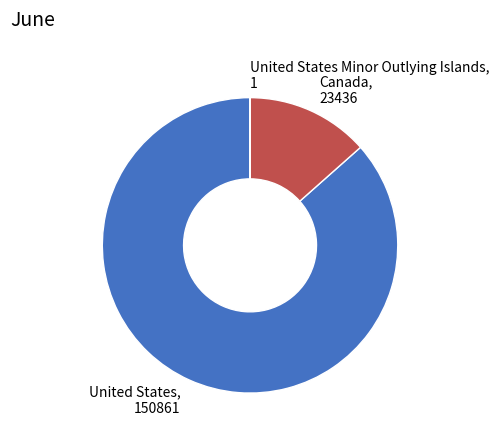

Approximately how many times larger is the value at United States, 150861 compared to Canada, 23436?

6.4